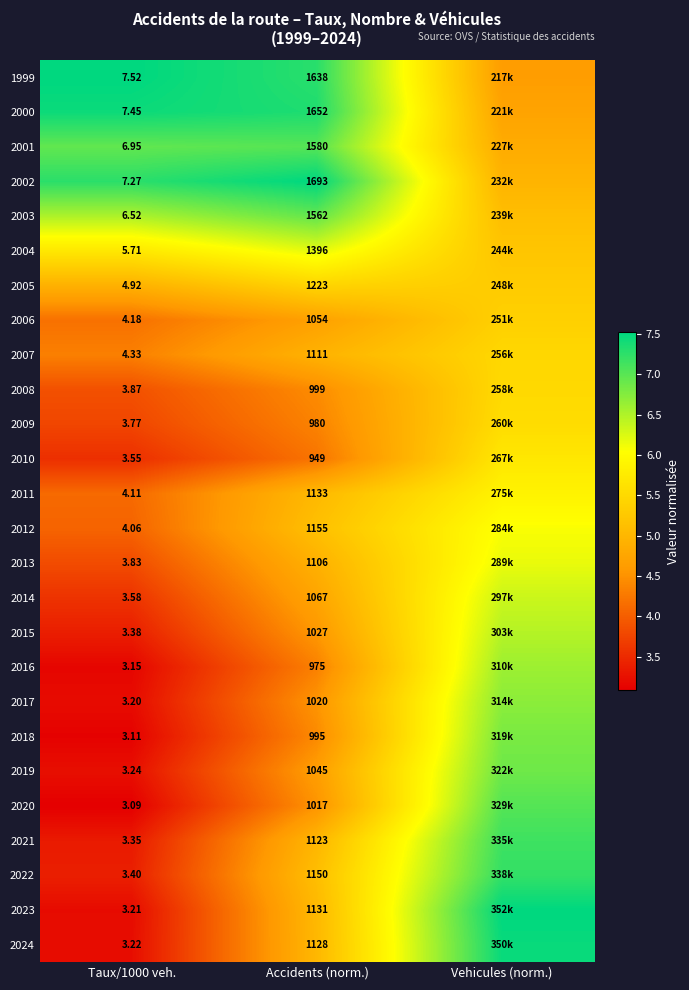

How many data points in 1999 are above 7?

2